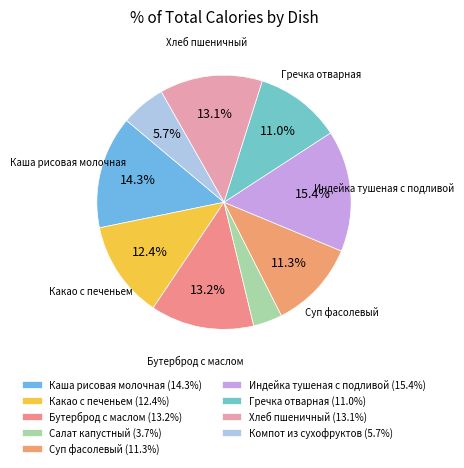

How many slices are in this pie chart?

9